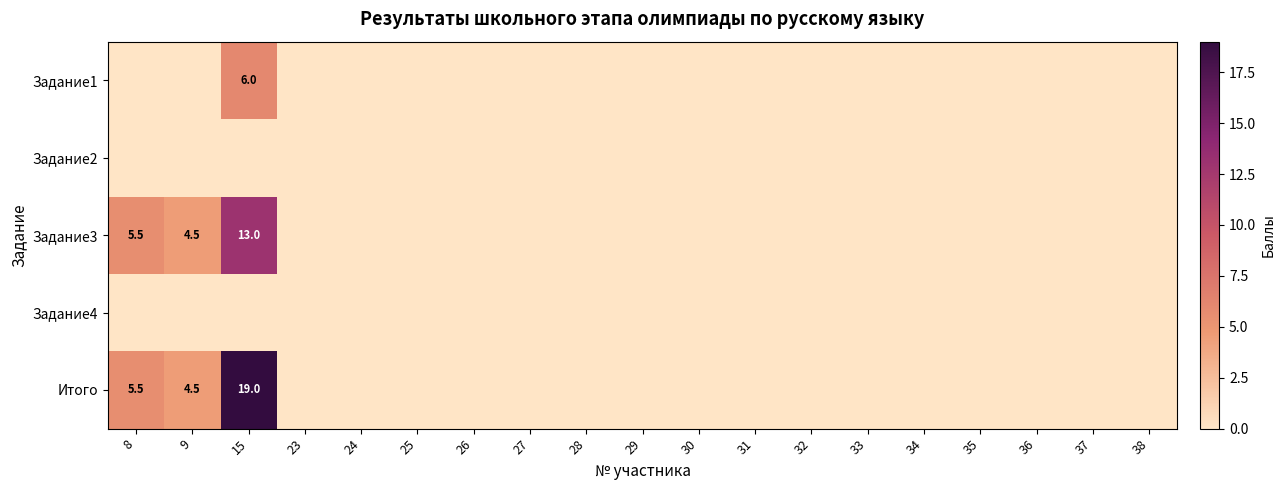

True or false: Итого has a value of 19.0 at 15.

True